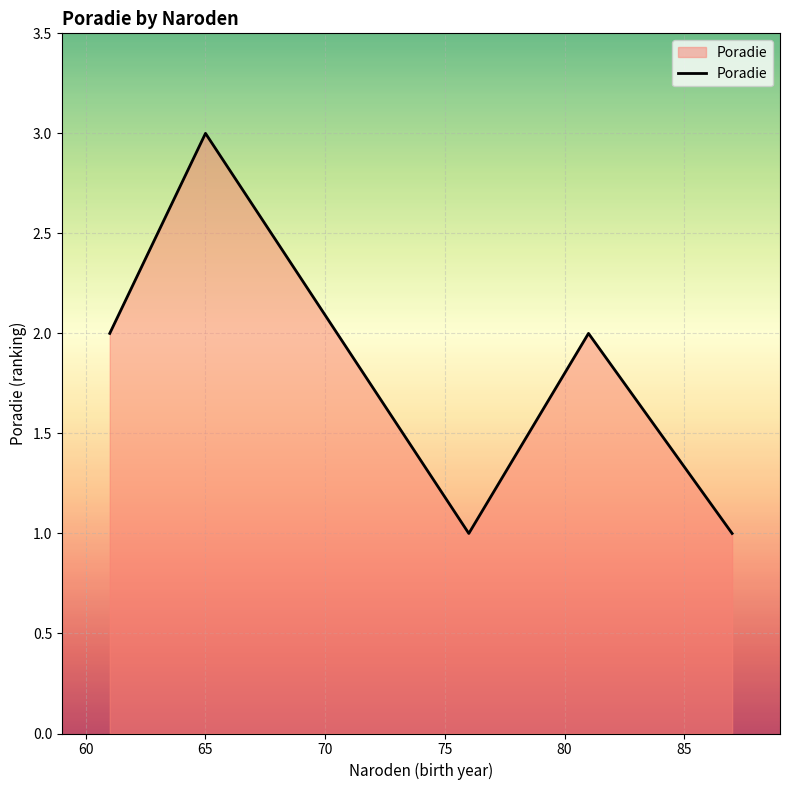

How many interior local peaks (higher than both neighbors) does the data have?

2